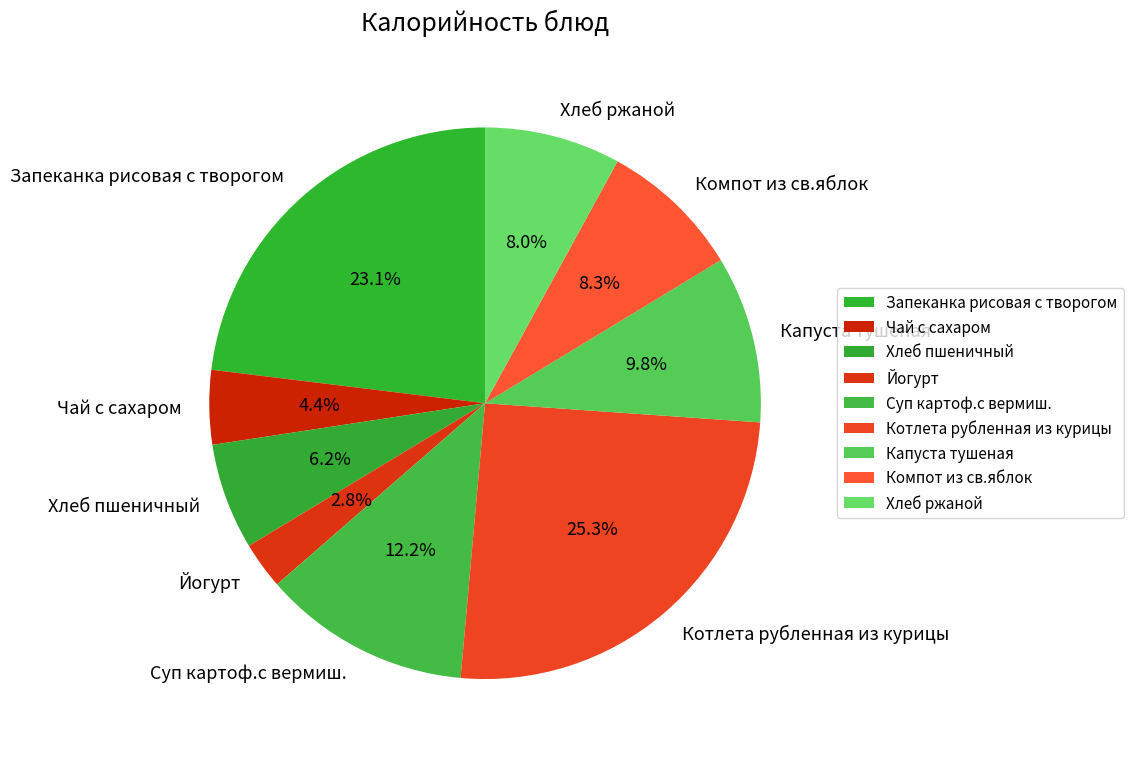

Which has a higher value, Котлета рубленная из курицы or Компот из св.яблок?

Котлета рубленная из курицы